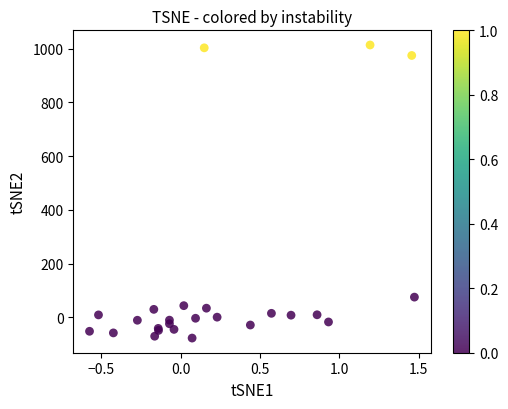

What Y value in the scatter plot is closest to 468?

75.1